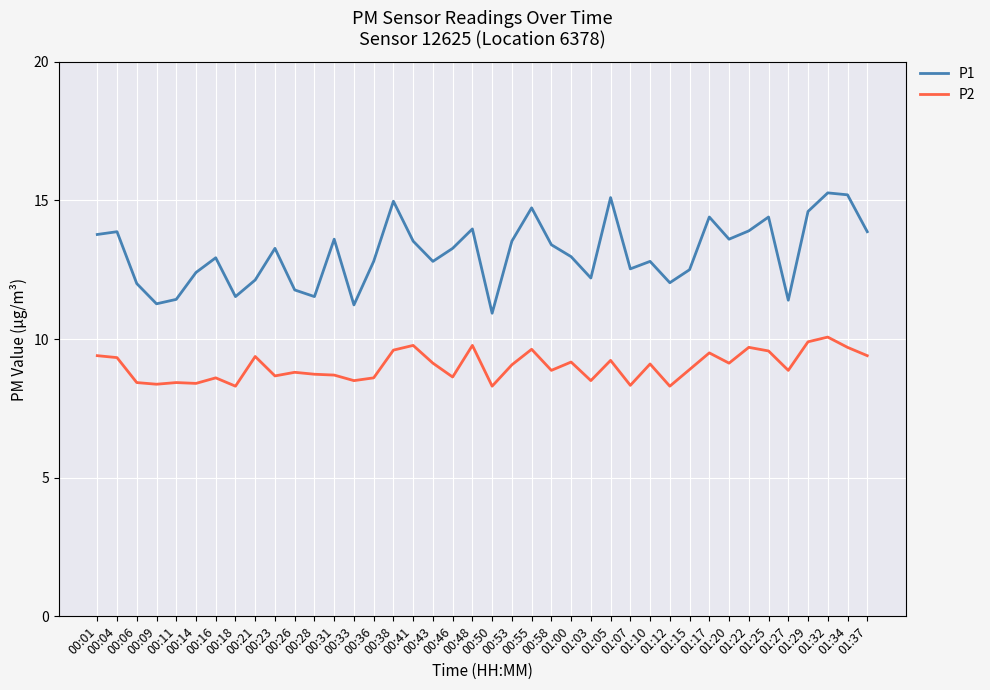

In P2, how many points are lower than both neighbors (excluding endpoints)?

13